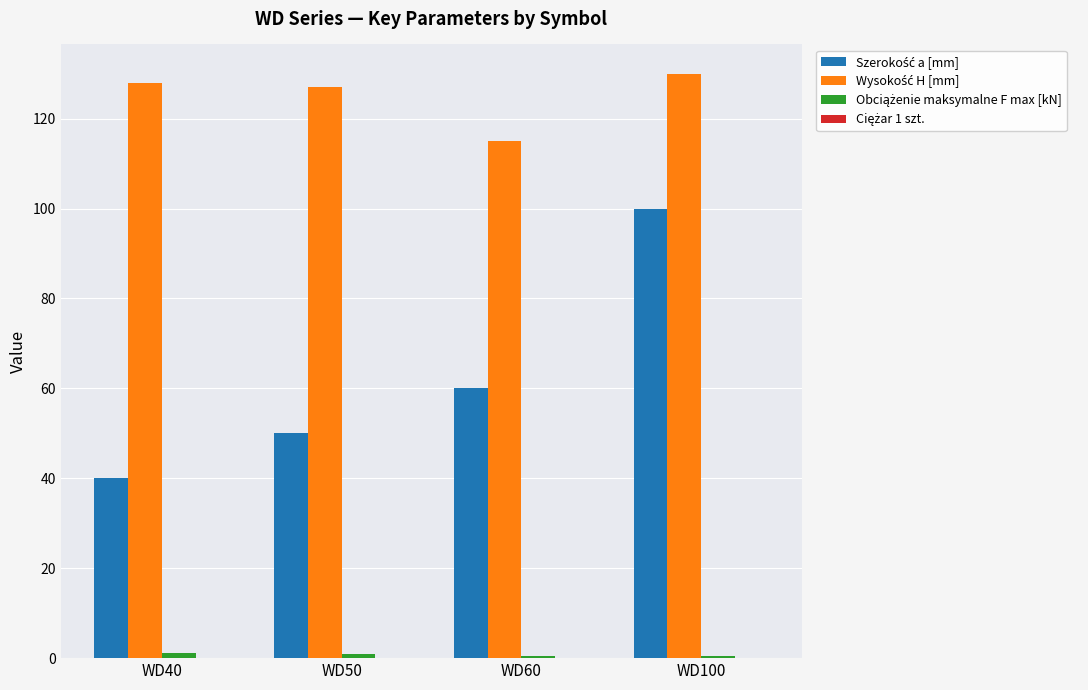

What is the maximum value shown in the chart?

130.0